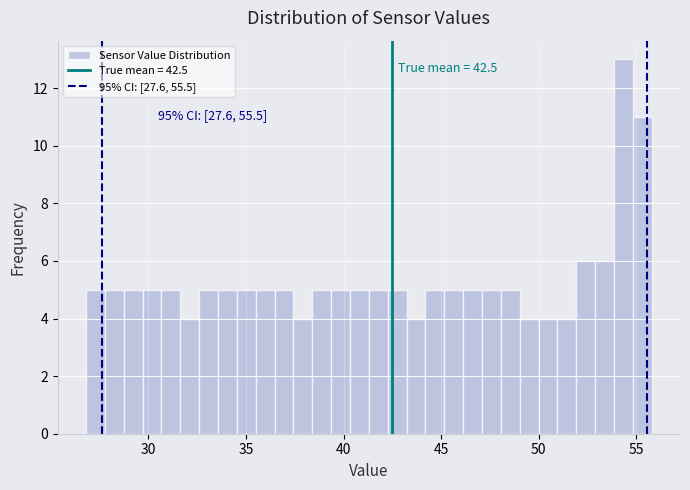

Read against the x-axis, roughly where is the centre of the tallest bar?

54.5